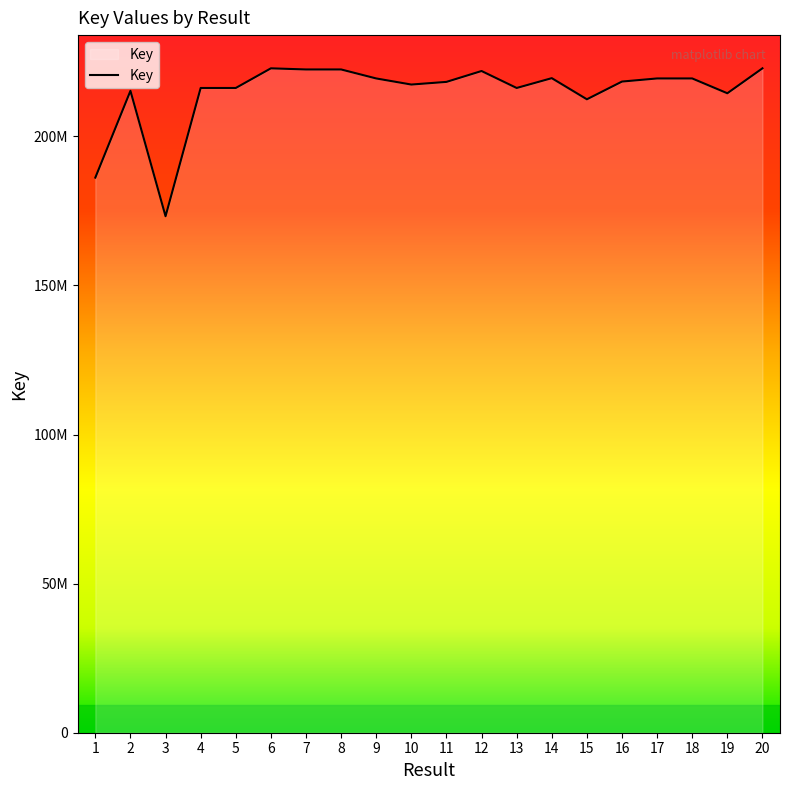

The chart shows a value of 186149227 at 1. True or false?

True